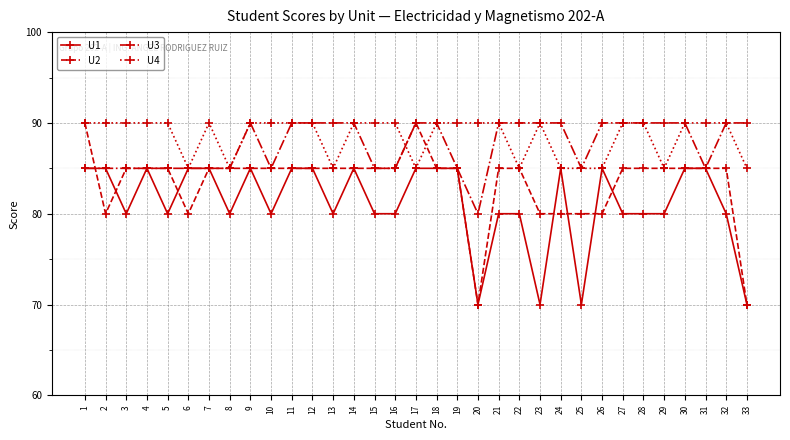

Reading right to left, extract all data points from this chart.

U1: 70	80	85	85	80	80	80	85	70	85	70	80	80	70	85	85	85	80	80	85	80	85	85	80	85	80	85	85	80	85	80	85	85
U2: 70	85	85	85	85	85	85	80	80	80	80	85	85	70	85	85	90	85	85	85	85	85	85	85	85	85	85	80	85	85	85	80	90
U3: 90	90	85	90	90	90	90	90	85	90	90	90	90	80	85	90	90	85	85	90	90	90	90	85	90	85	85	85	85	85	85	85	85
U4: 85	90	90	90	85	90	90	85	85	85	90	85	90	90	90	90	85	90	90	90	85	90	90	90	90	85	90	85	90	90	90	90	90